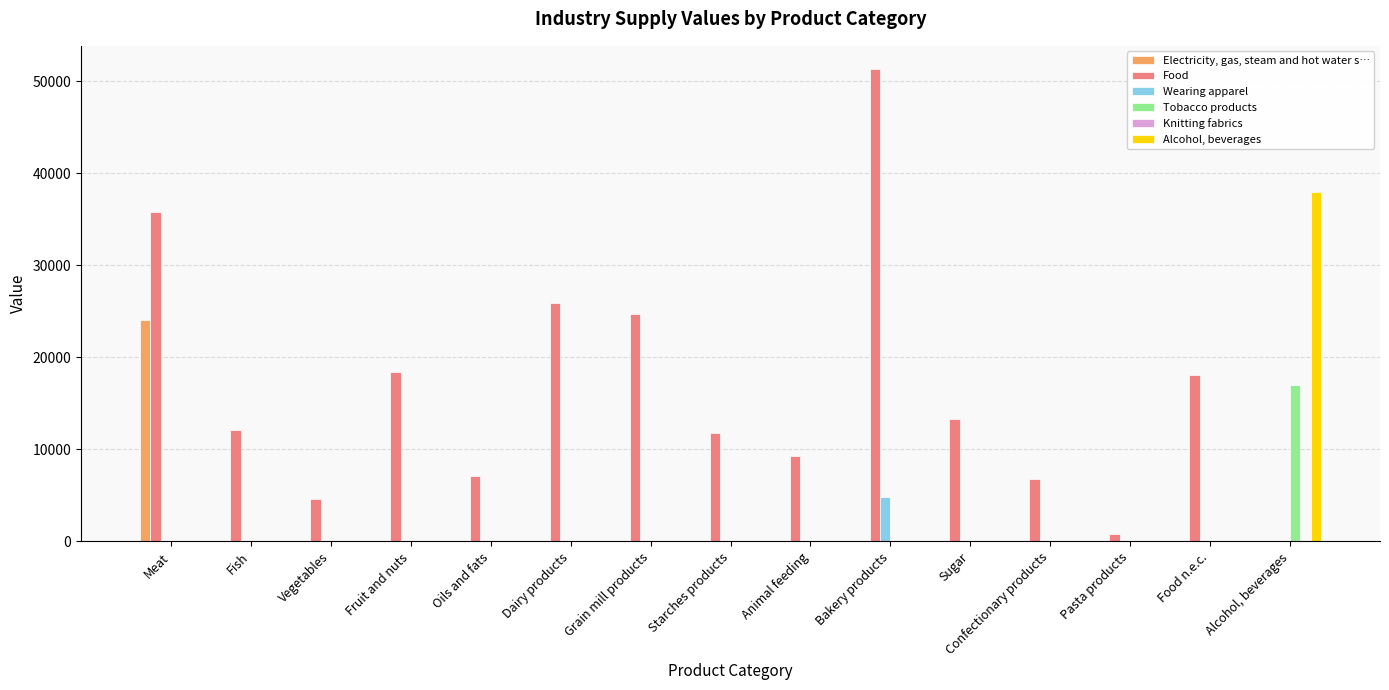

What is the total value across all series at Dairy products?

25905.5